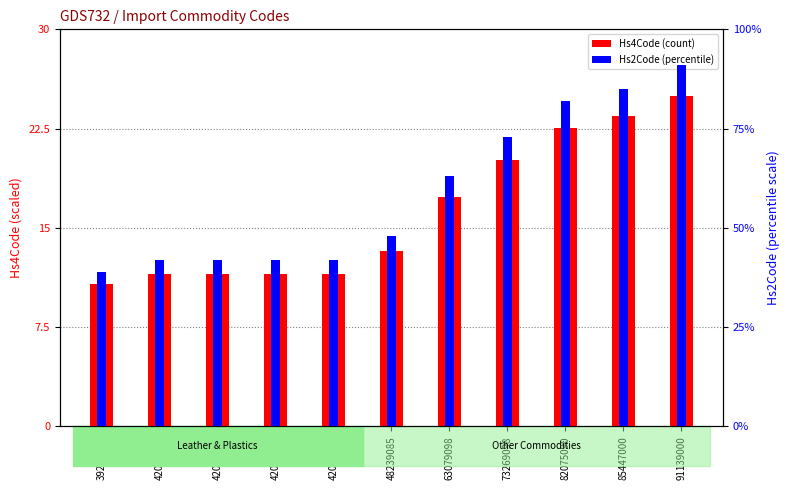

Is the value of Commodity_Hs2Code at 42022290 greater than the value of Commodity_Hs4Code at 42010000?

Yes